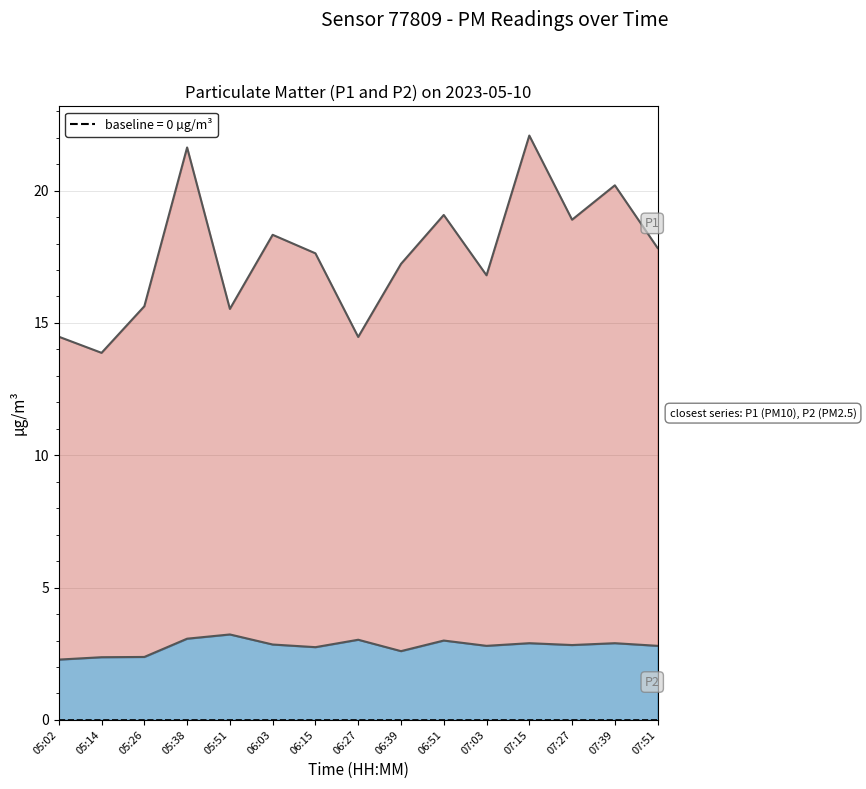

At which label does P1 reach its peak?

07:15